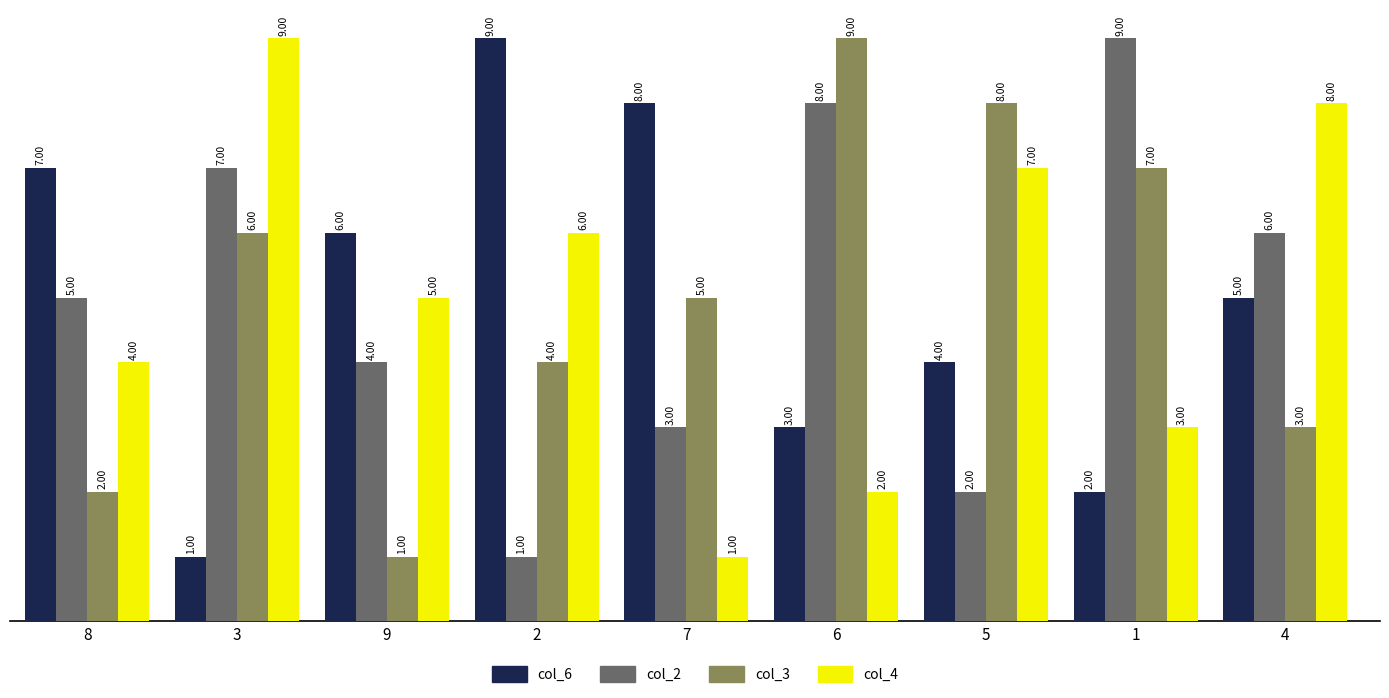

Are the bars horizontal?

No